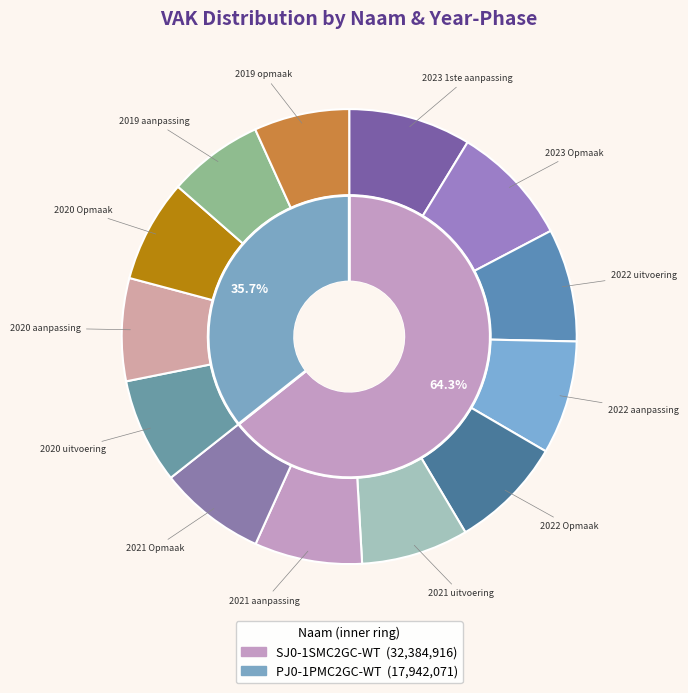

Is there any slice that represents more than half of the pie?

Yes